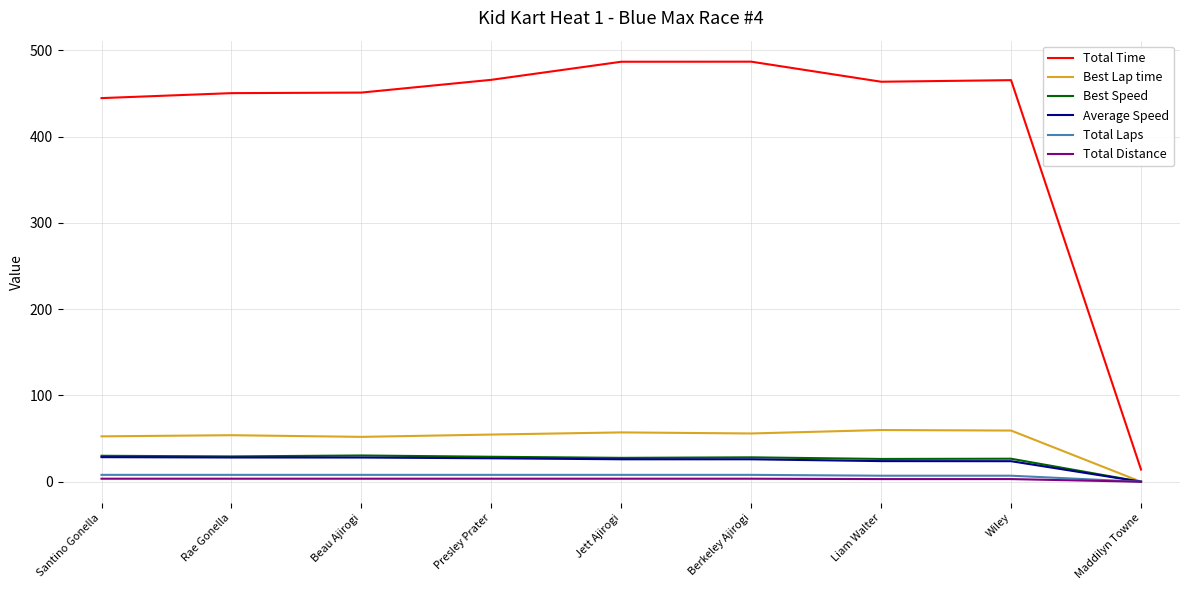

Which series has the largest range (max minus min)?

Total Time